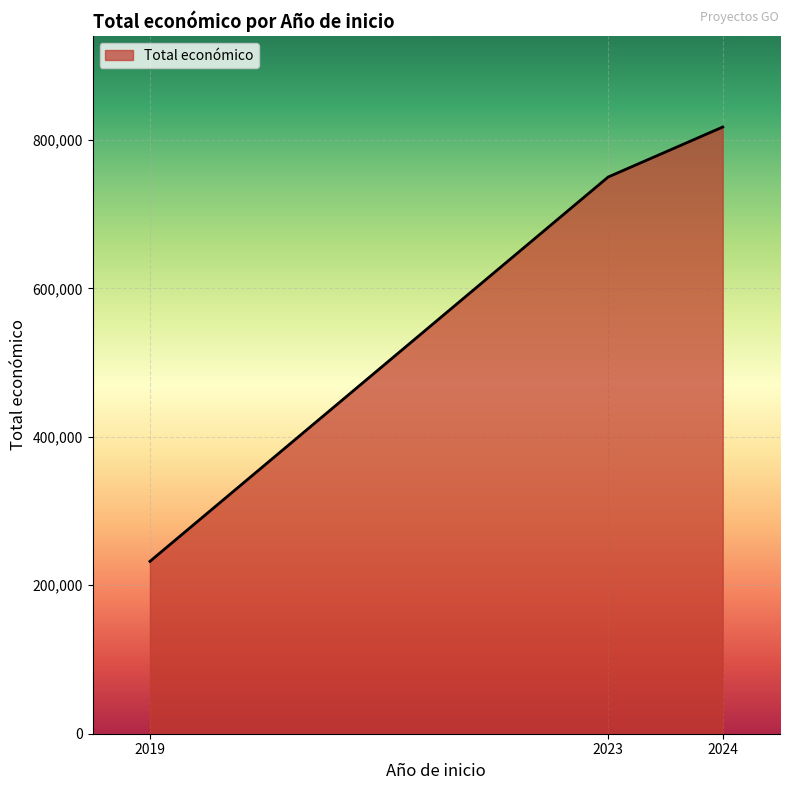

What is the smallest value displayed?

232189